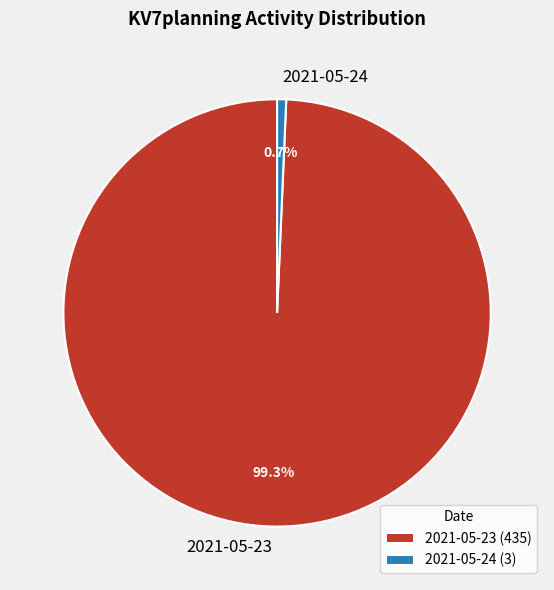

Which category has the biggest portion of the pie?

2021-05-23